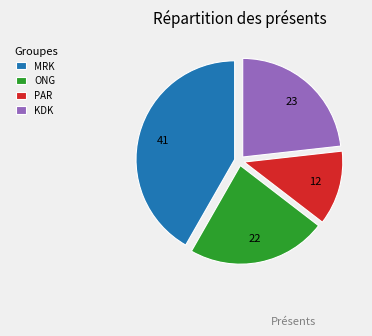

Does any single category account for the majority?

No